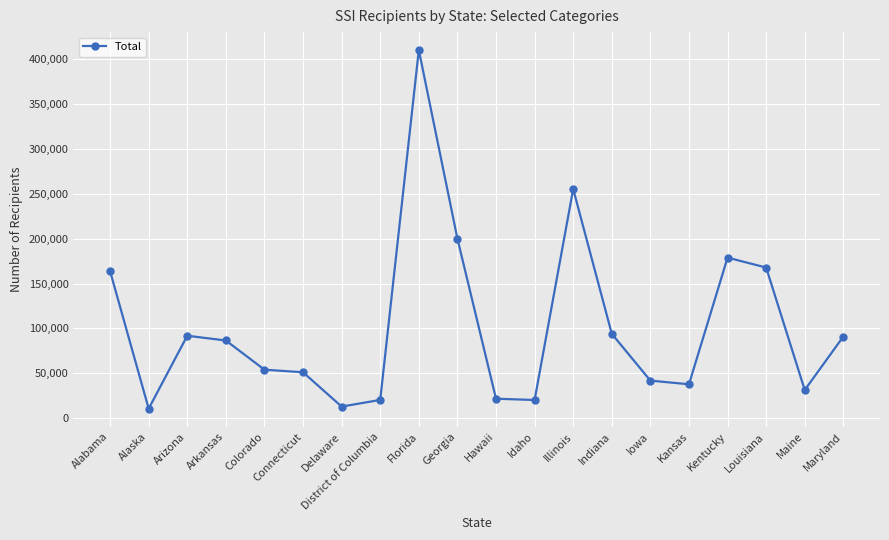

The value at Illinois is 255262. True or false?

True